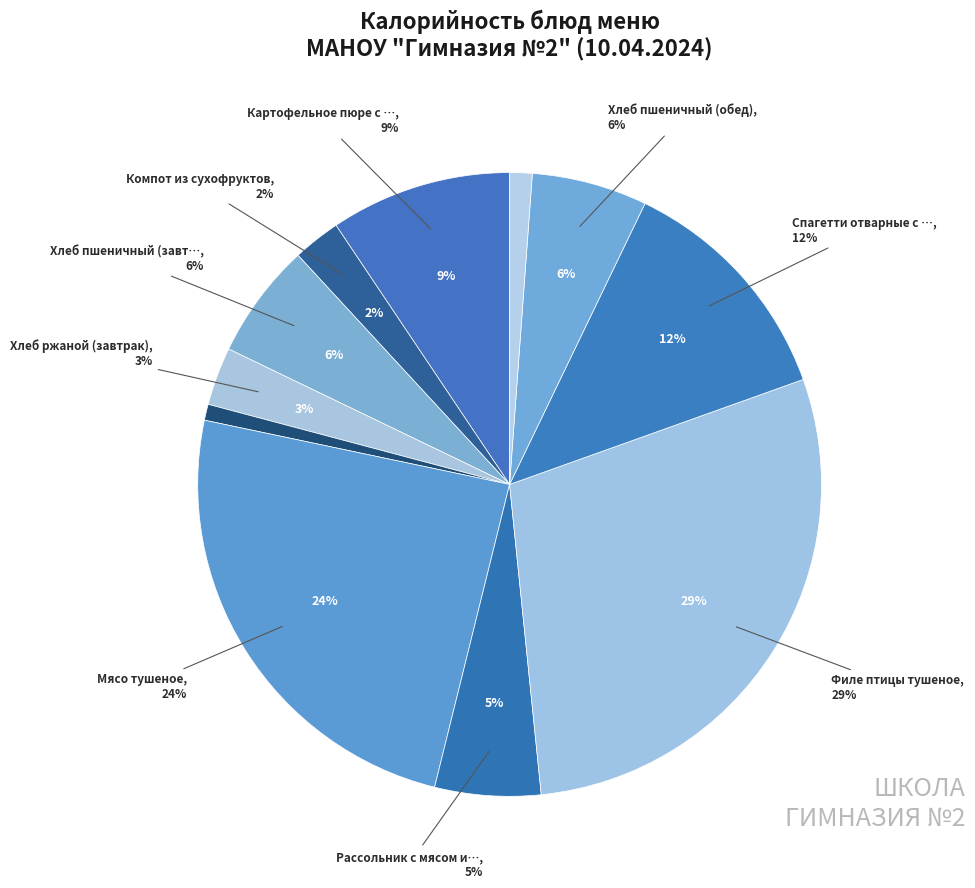

How much of the chart is everything except Чай с сахаром?

98.8%